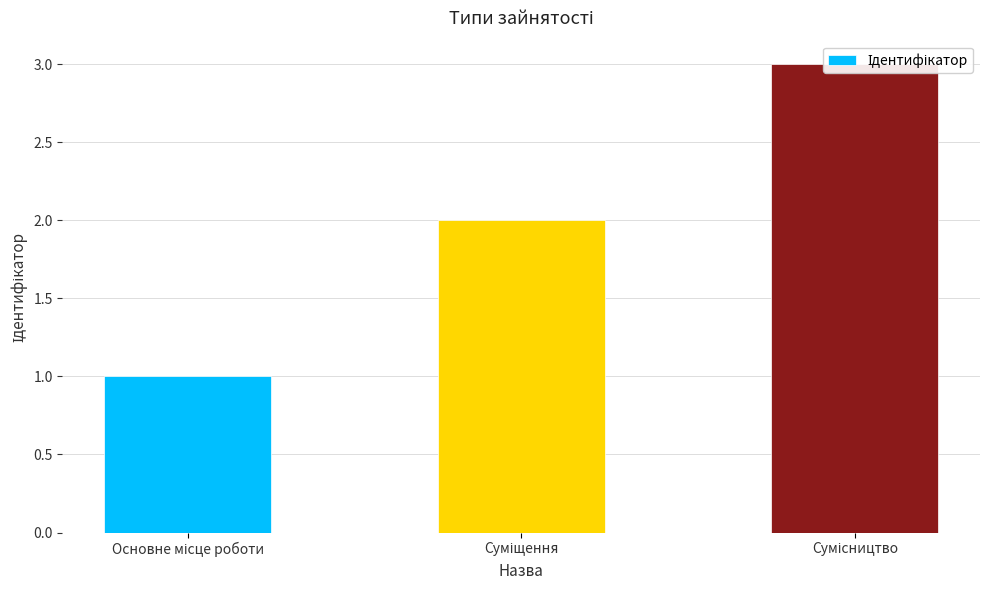

Reading left to right, what are all the values shown in this chart?

1	2	3